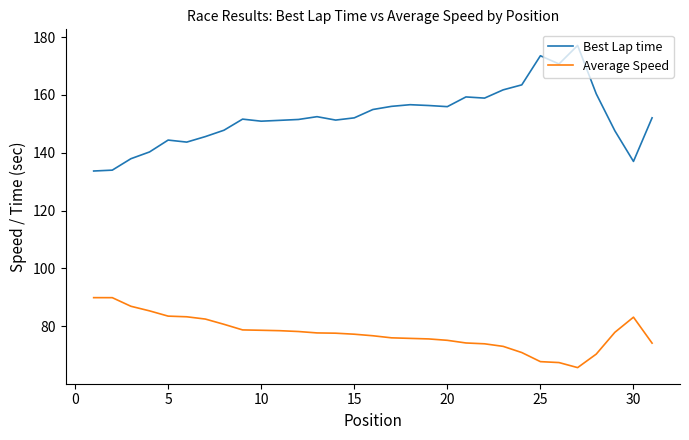

What is the minimum value for Best Lap time?

133.7